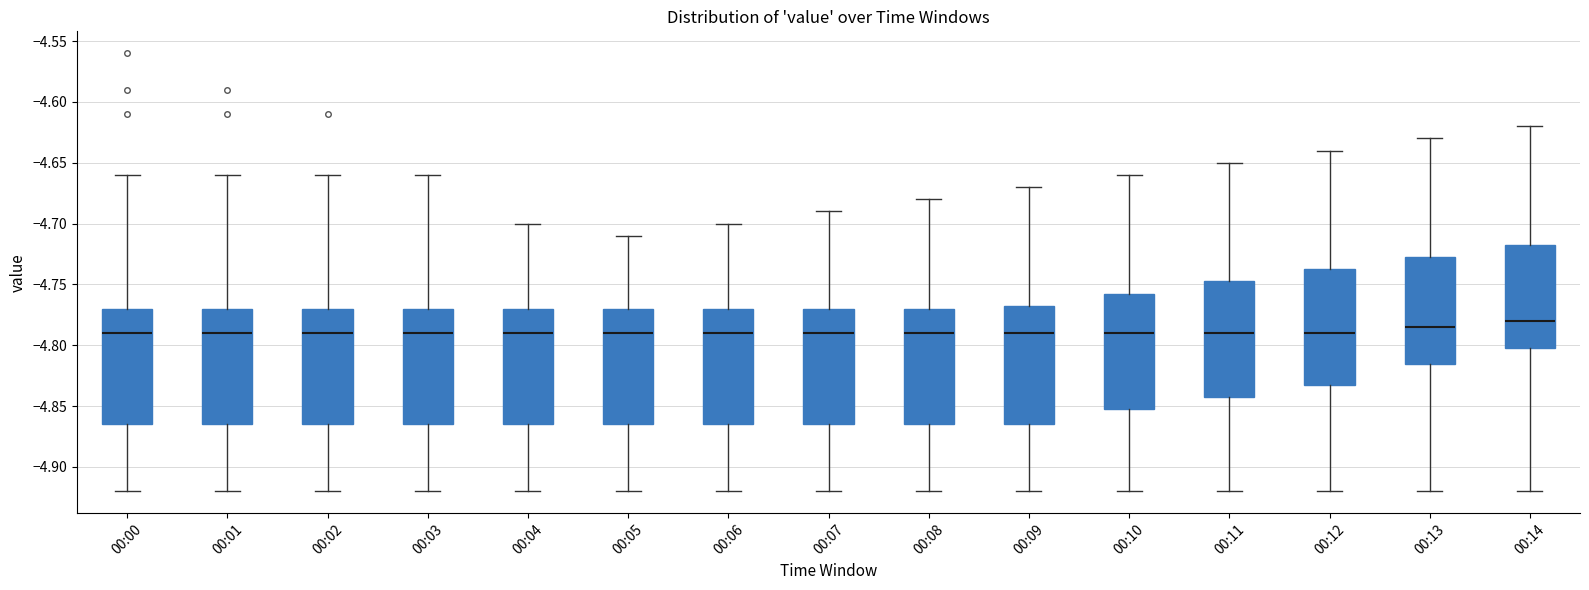

Reading left to right, read every box against the y-axis: the position of its median line, the range the box covers, and the ends of its whiskers. The values are not printed on the chart, so give them approximately, as read against the axis.

00:00: median -4.790, box -4.865 to -4.770, whiskers -4.920 to -4.660
00:01: median -4.790, box -4.865 to -4.770, whiskers -4.920 to -4.660
00:02: median -4.790, box -4.865 to -4.770, whiskers -4.920 to -4.660
00:03: median -4.790, box -4.865 to -4.770, whiskers -4.920 to -4.660
00:04: median -4.790, box -4.865 to -4.770, whiskers -4.920 to -4.700
00:05: median -4.790, box -4.865 to -4.770, whiskers -4.920 to -4.710
00:06: median -4.790, box -4.865 to -4.770, whiskers -4.920 to -4.700
00:07: median -4.790, box -4.865 to -4.770, whiskers -4.920 to -4.690
00:08: median -4.790, box -4.865 to -4.770, whiskers -4.920 to -4.680
00:09: median -4.790, box -4.865 to -4.765, whiskers -4.920 to -4.670
00:10: median -4.790, box -4.850 to -4.755, whiskers -4.920 to -4.660
00:11: median -4.790, box -4.840 to -4.745, whiskers -4.920 to -4.650
00:12: median -4.790, box -4.830 to -4.735, whiskers -4.920 to -4.640
00:13: median -4.785, box -4.815 to -4.725, whiskers -4.920 to -4.630
00:14: median -4.780, box -4.800 to -4.715, whiskers -4.920 to -4.620